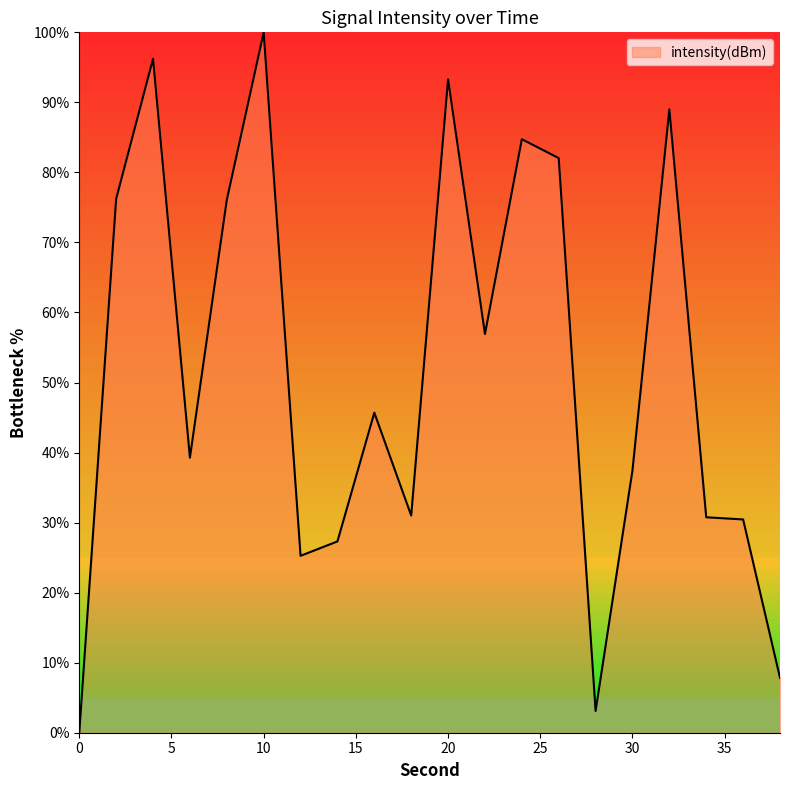

How many lines are shown in the chart?

1